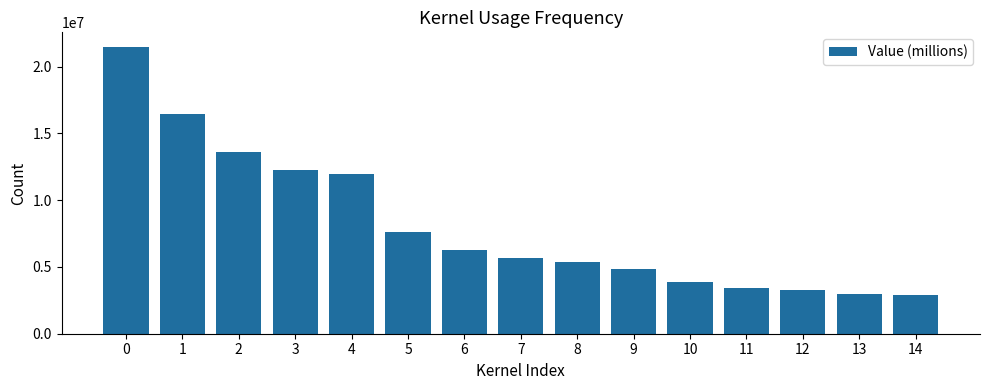

How many categories are shown in the chart?

15